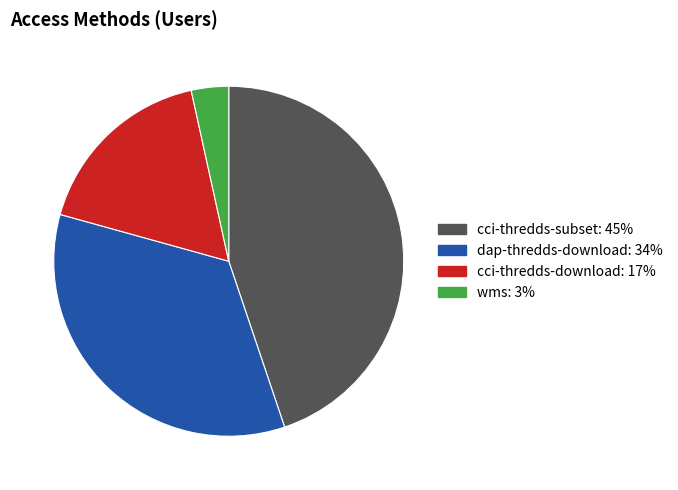

Which slice is the largest?

cci-thredds-subset